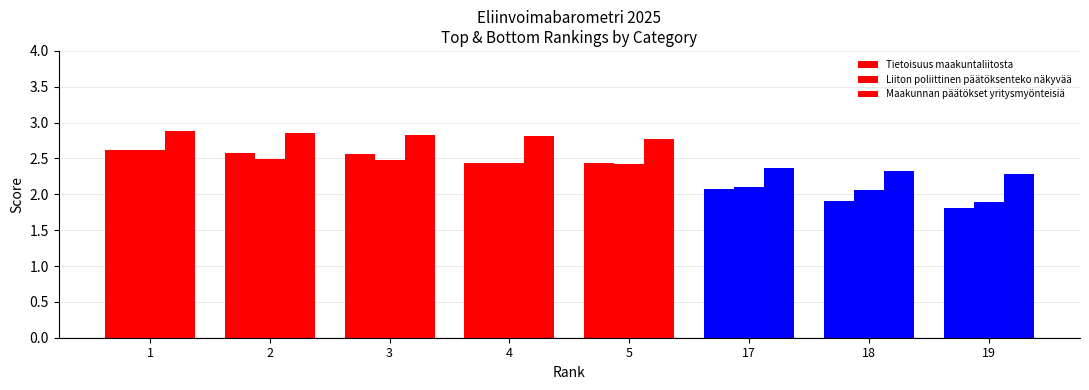

How many values in the Liiton poliittinen päätöksenteko näkyvää series exceed 2?

7